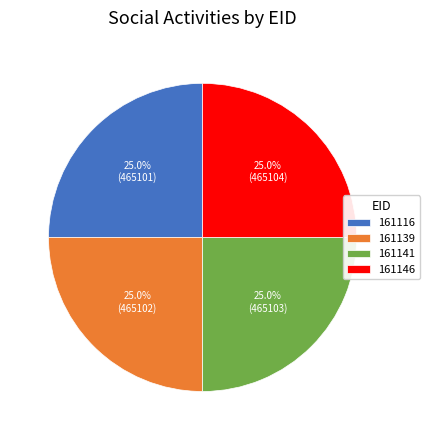

To the nearest percent, what is the average slice percentage?

25%